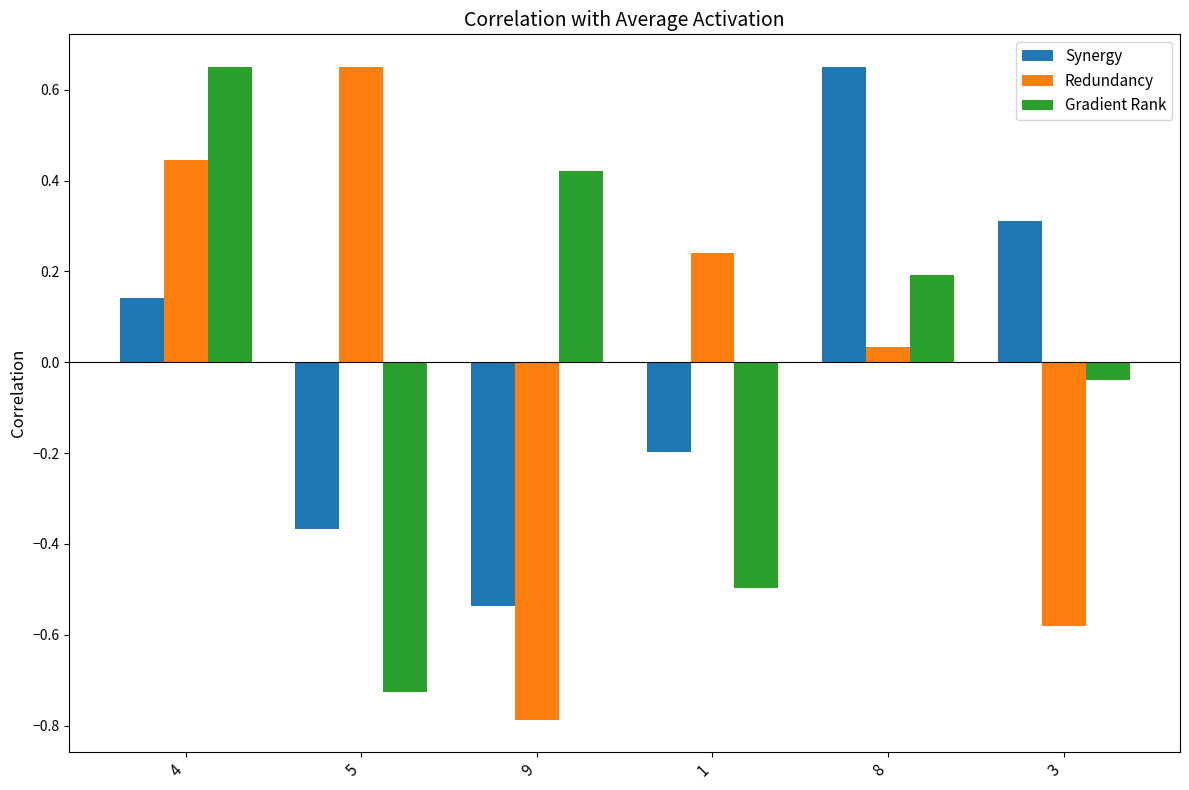

Count the number of data series in this chart.

3